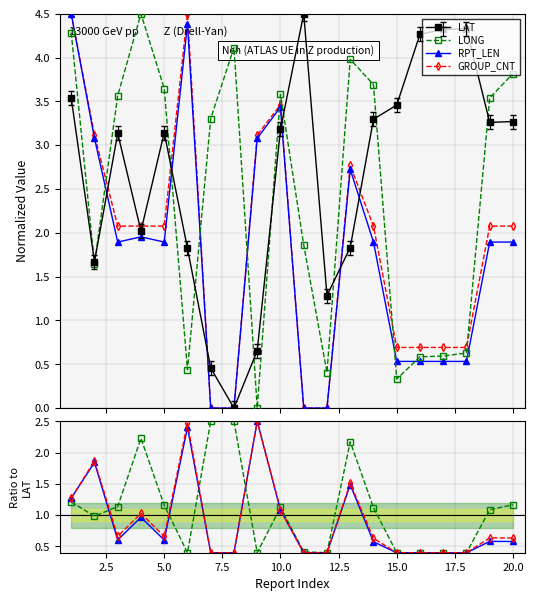

True or false: RPT_LEN and GROUP_CNT cross at least once.

False